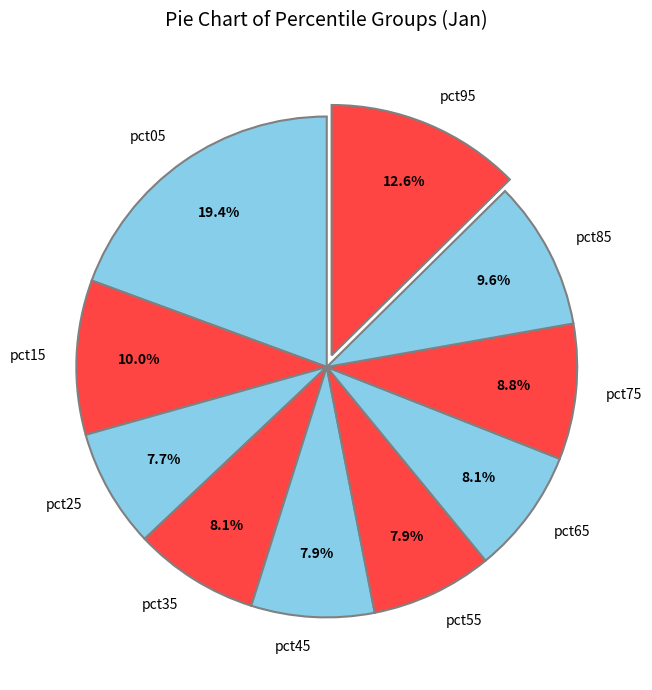

Is the sum of pct55 and pct45 greater than half?

No